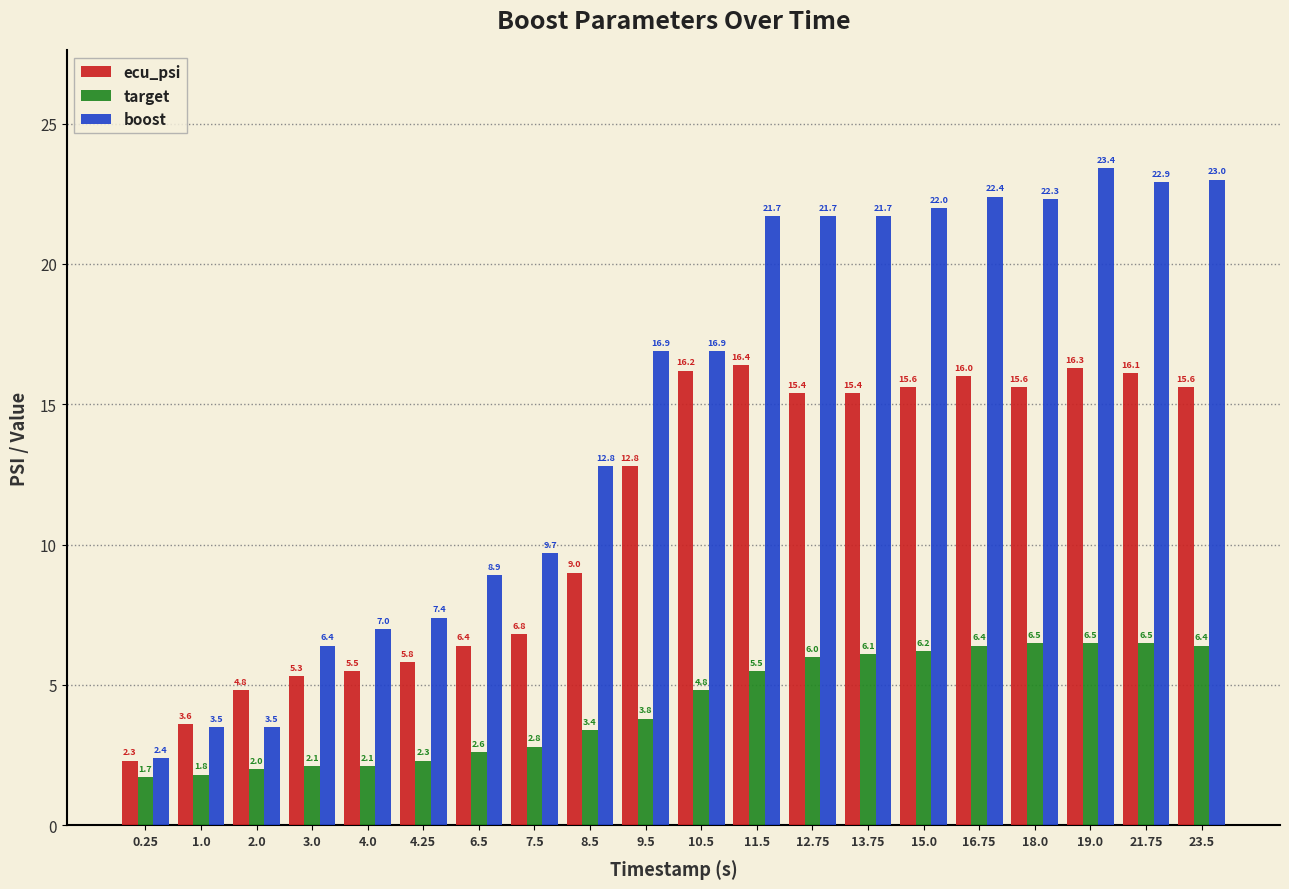

At 10.5, list the series in order from largest to smallest.

boost, ecu_psi, target